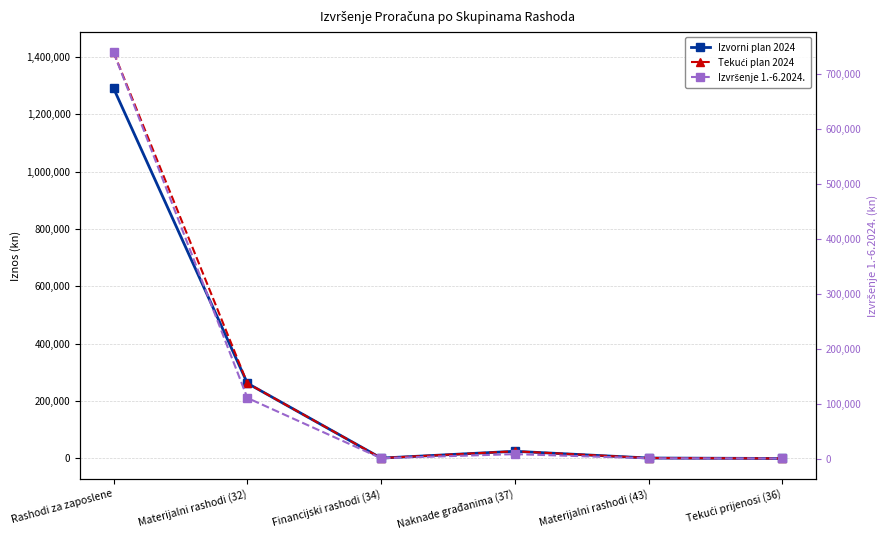

Which series has the largest range (max minus min)?

Tekući plan 2024